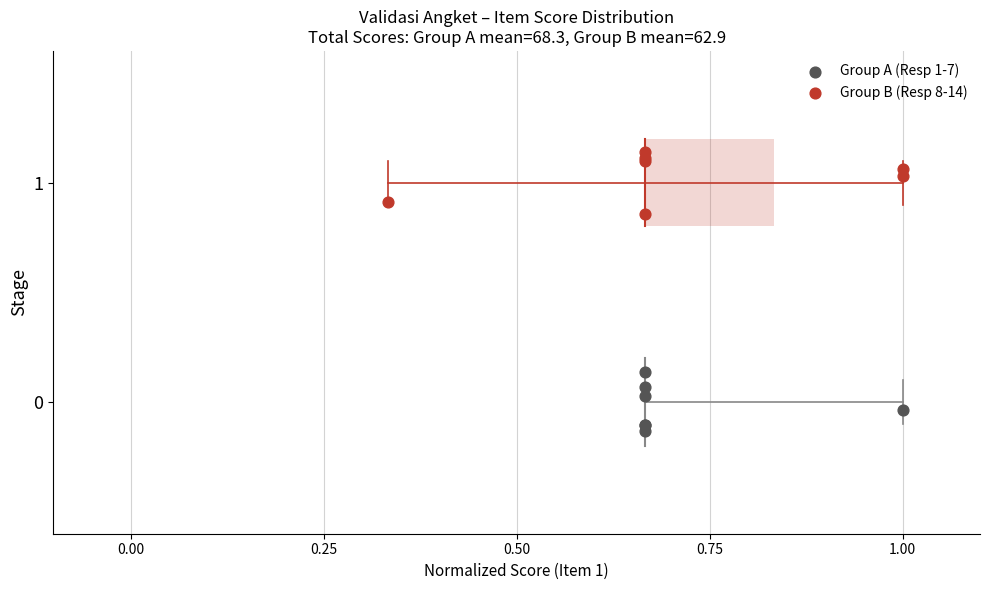

Which series reaches the minimum Y coordinate?

Group A (Resp 1-7)